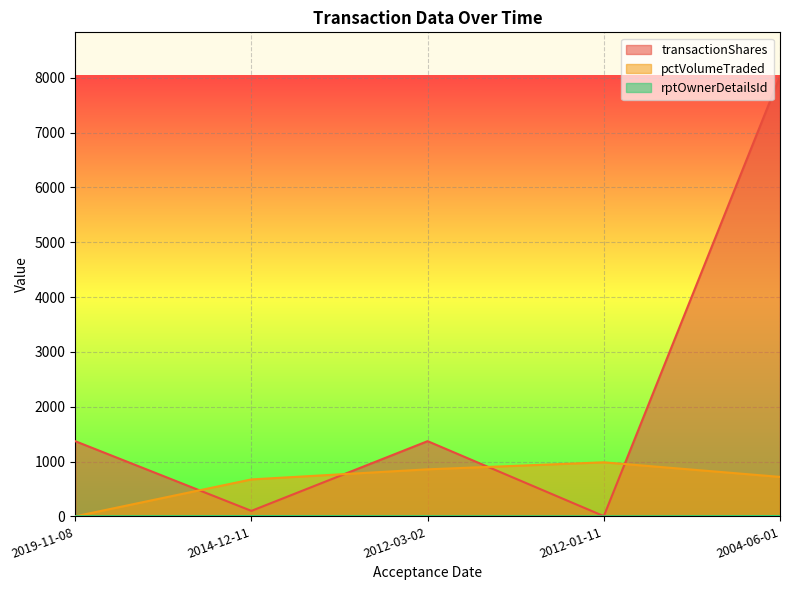

Rank the series by their average value, from lowest to highest.

rptOwnerDetailsId, pctVolumeTraded, transactionShares